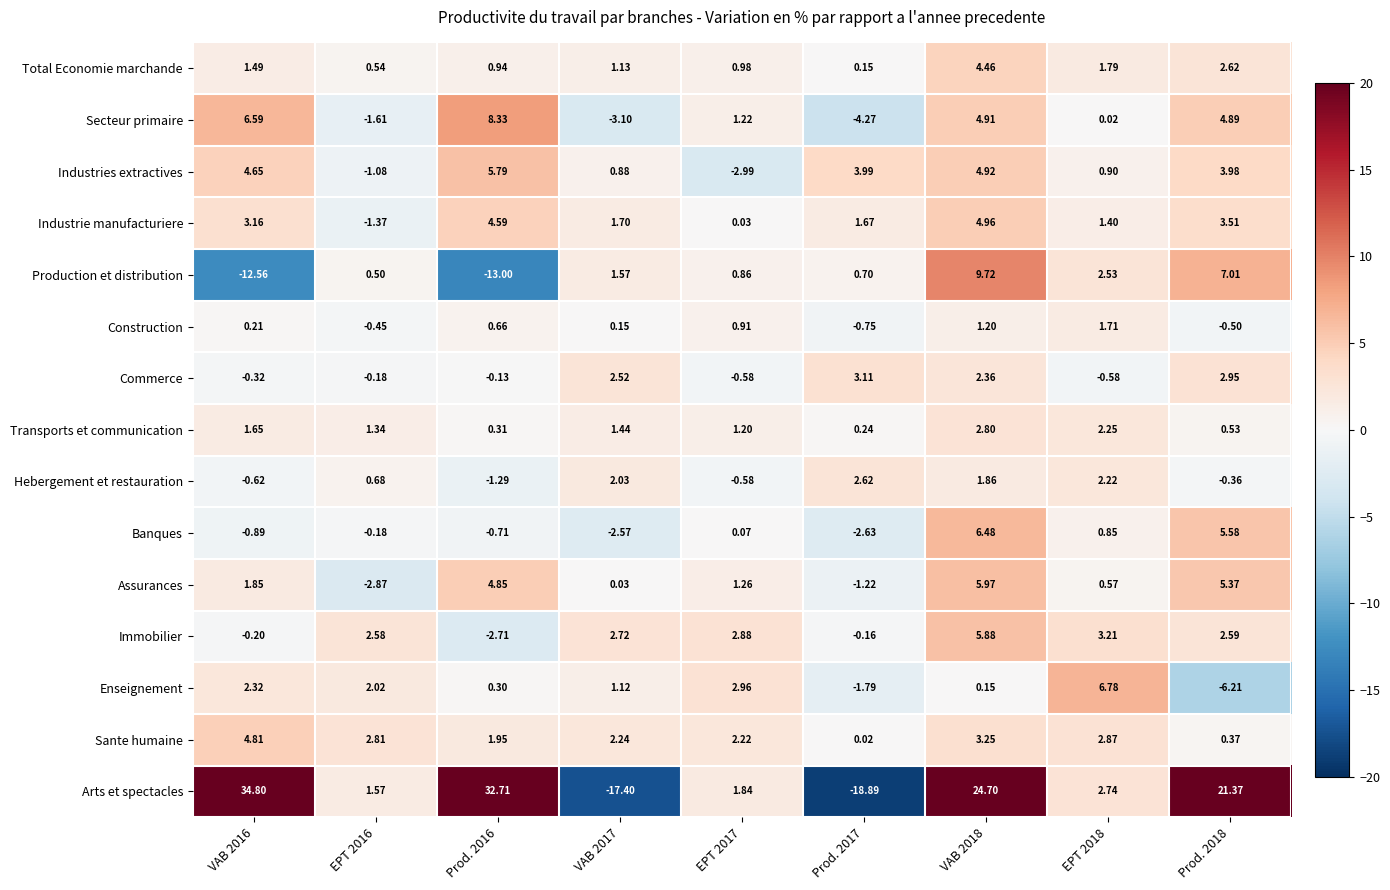

Which series has the largest range (max minus min)?

Arts et spectacles